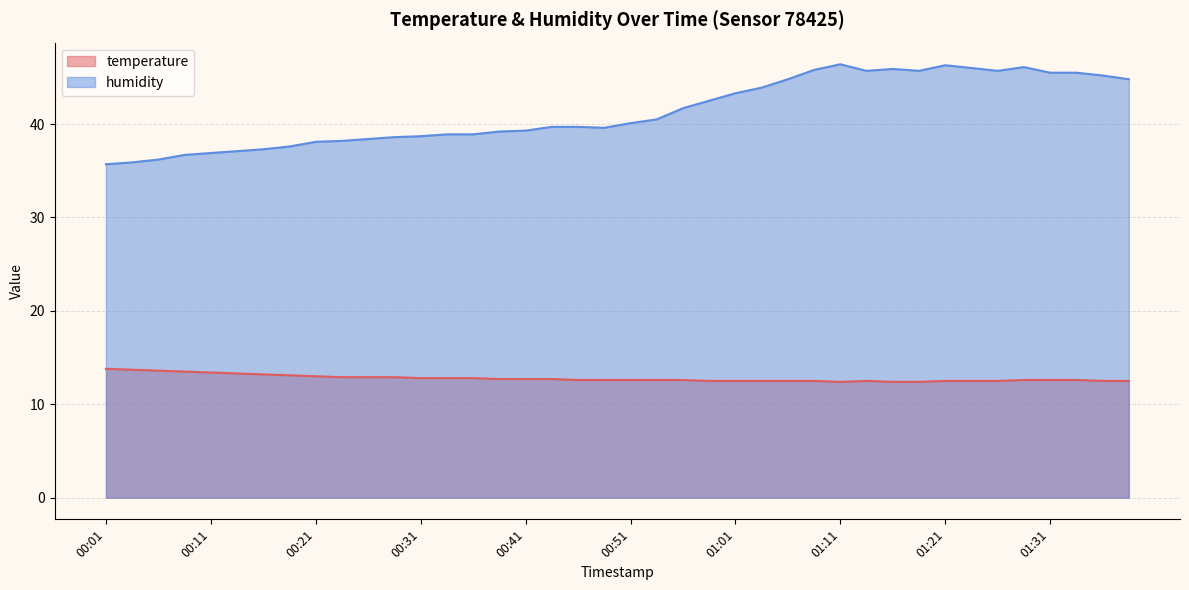

What value does the humidity series have at 01:08?

45.8